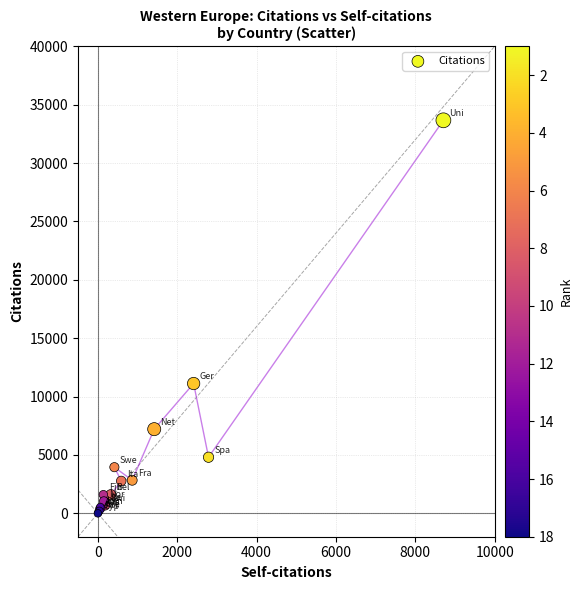

What Y value in the scatter plot is closest to 16830?

11119